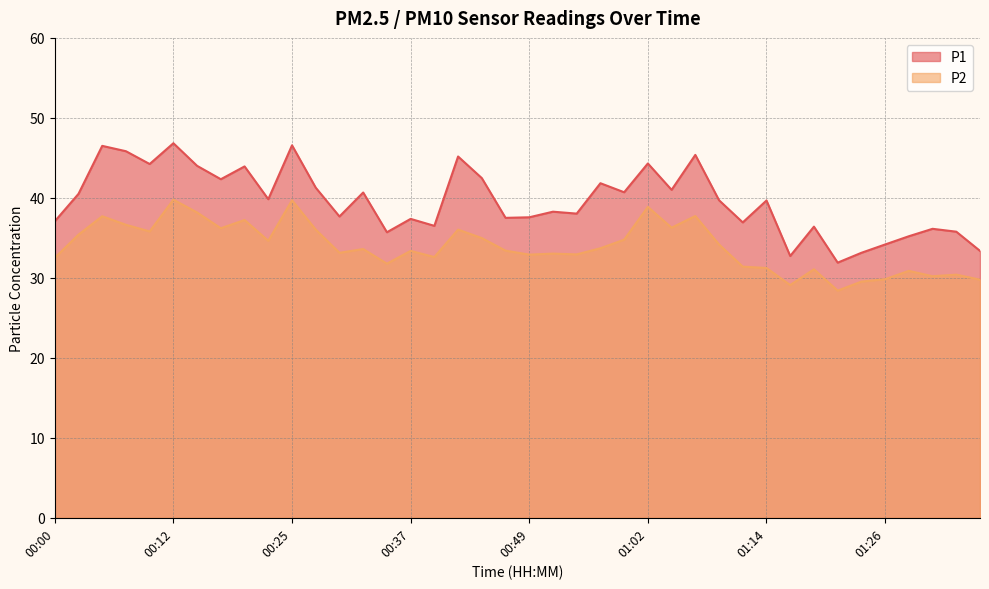

What is the value of the P2 point at the 19th from the left?

35.0